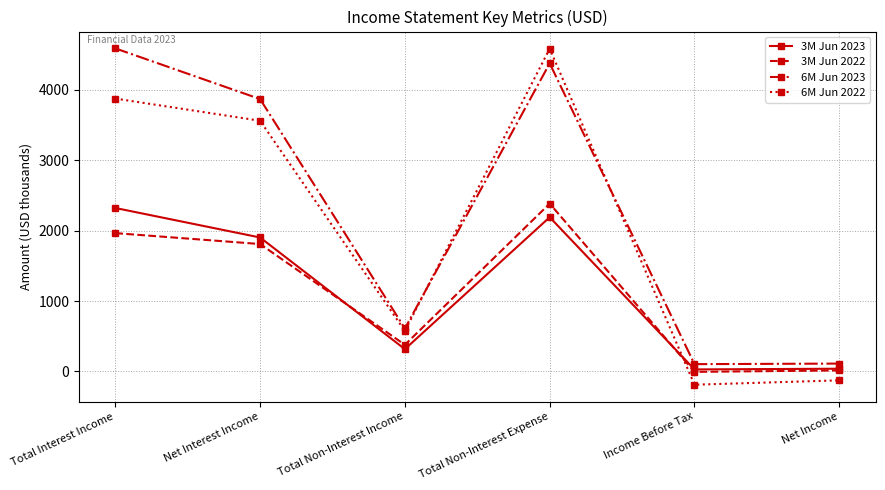

What is the highest value of the 3M Jun 2022 series?

2384